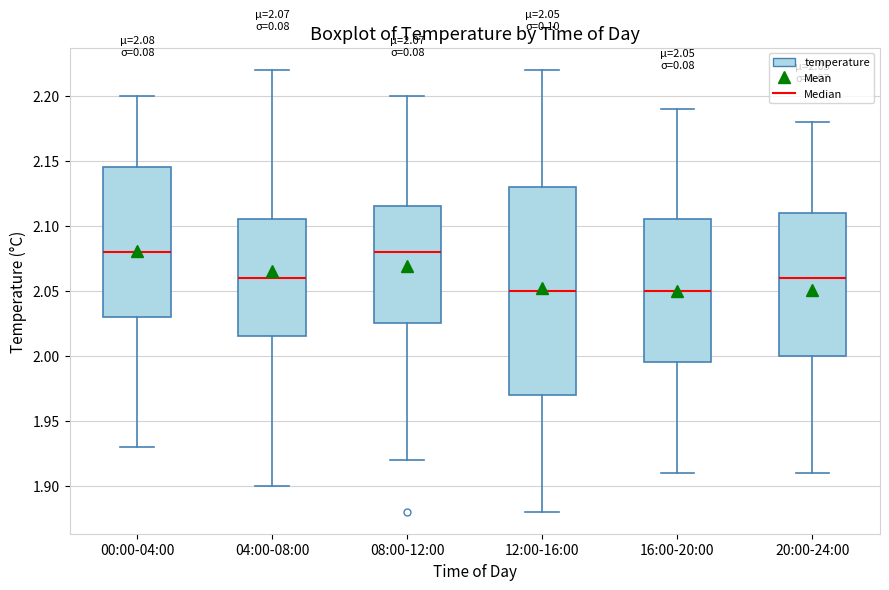

Comparing the boxes themselves (not the whiskers), which one is the tallest?

12:00-16:00